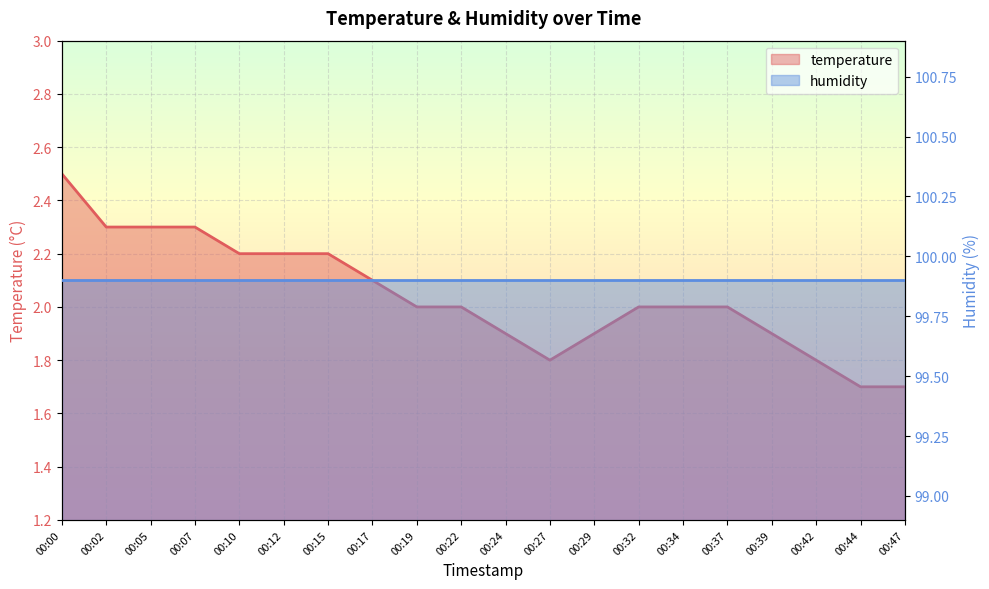

True or false: the data has more than 2 interior local peaks.

False